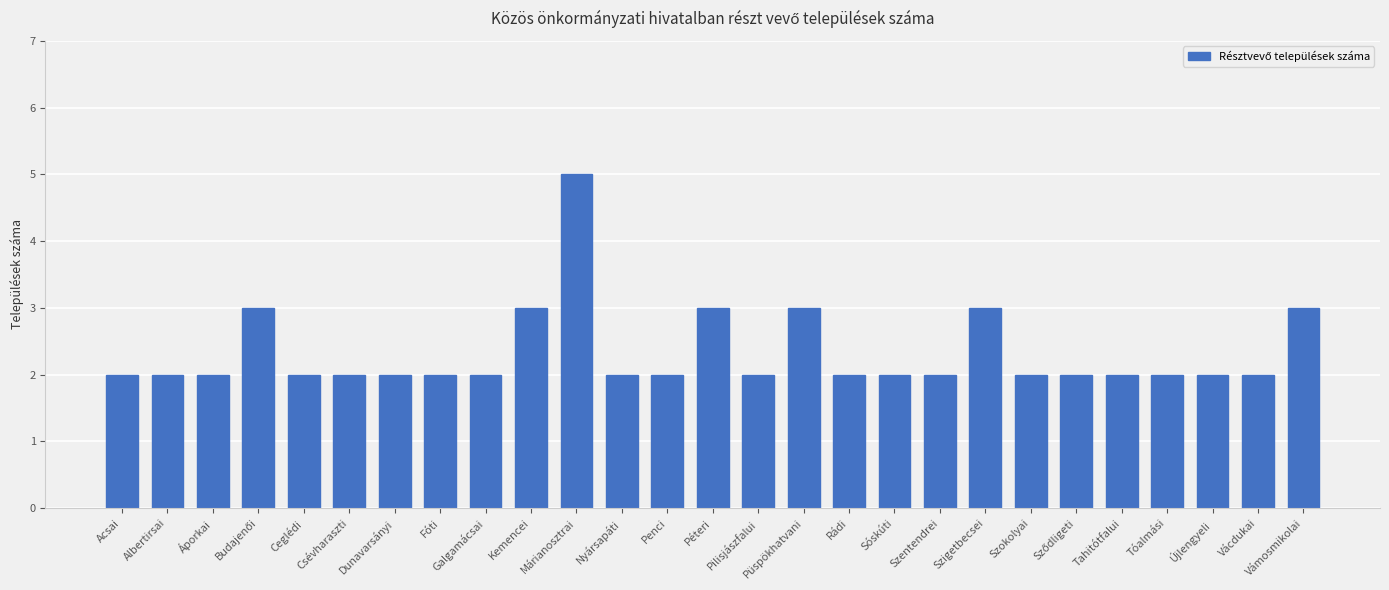

Which label corresponds to the largest value in the chart?

Márianosztrai